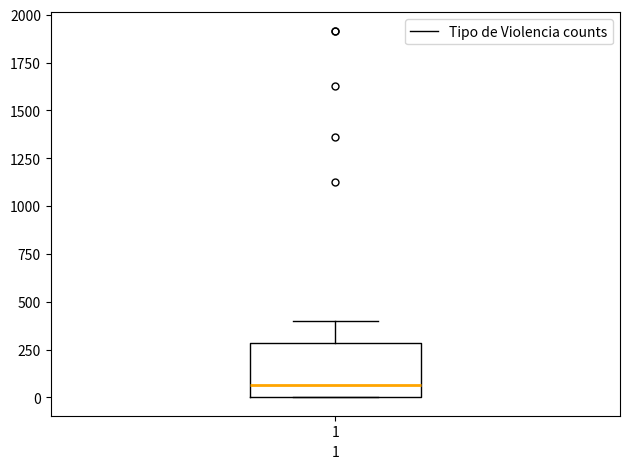

Transcribe this box plot: give where the median line is, the range the box spans, and where the two whiskers end, as read against the y-axis. The values are not printed on the chart, so give them approximately, as read against the axis.

median 50, box 0 to 300, whiskers 0 to 400